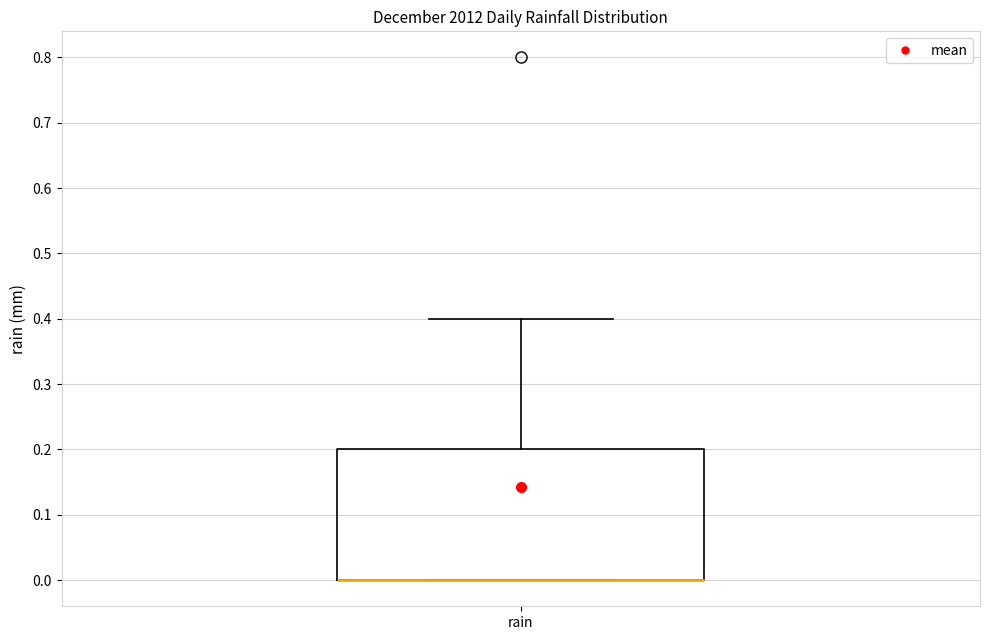

Read this box plot against the y-axis: the position of the median line, the range covered by the box, and the ends of both whiskers. The values are not printed on the chart, so give them approximately, as read against the axis.

median 0.0 (drawn on the box's lower edge), box 0.0 to 0.2, whiskers 0.0 to 0.4